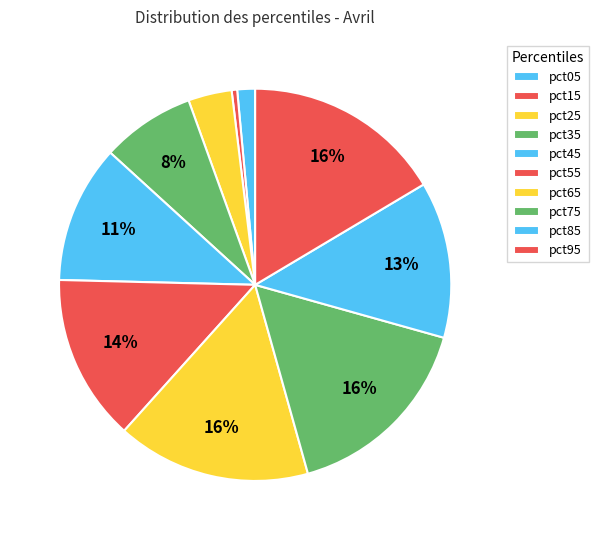

To the nearest percent, what is the difference between the largest and smallest slice percentages?

16%